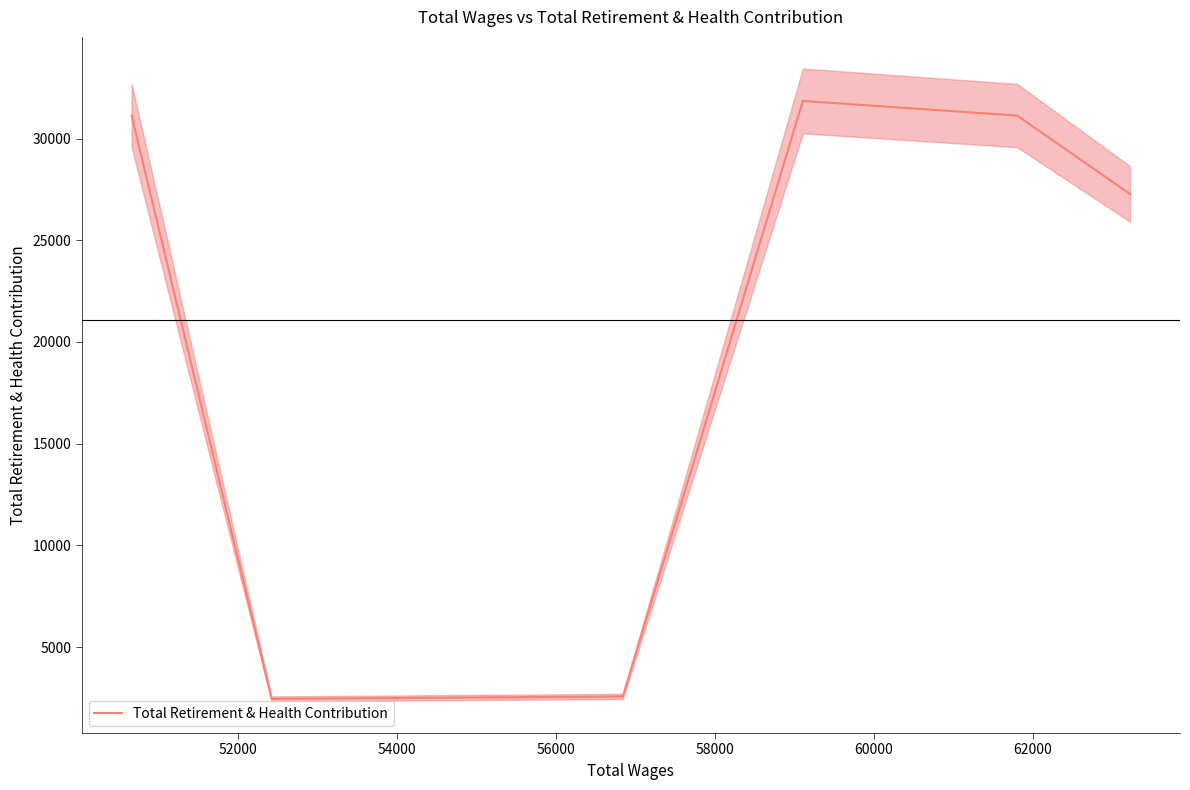

What is the highest value of the Total Retirement & Health Contribution series?

31848